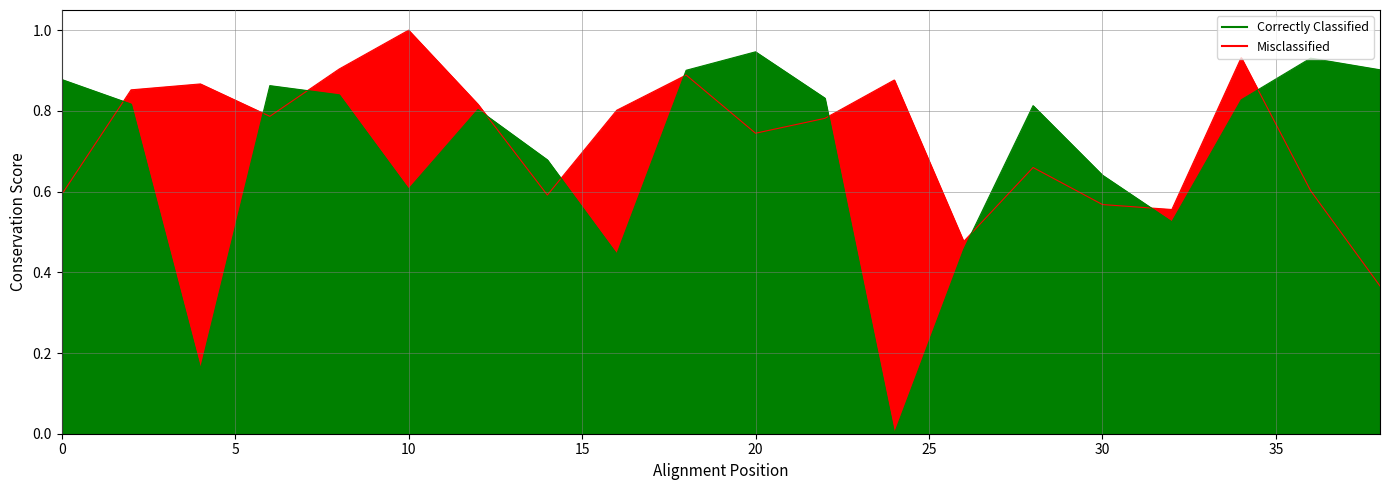

Which series ends up on top after the final intersection of Correctly Classified and Misclassified?

Correctly Classified